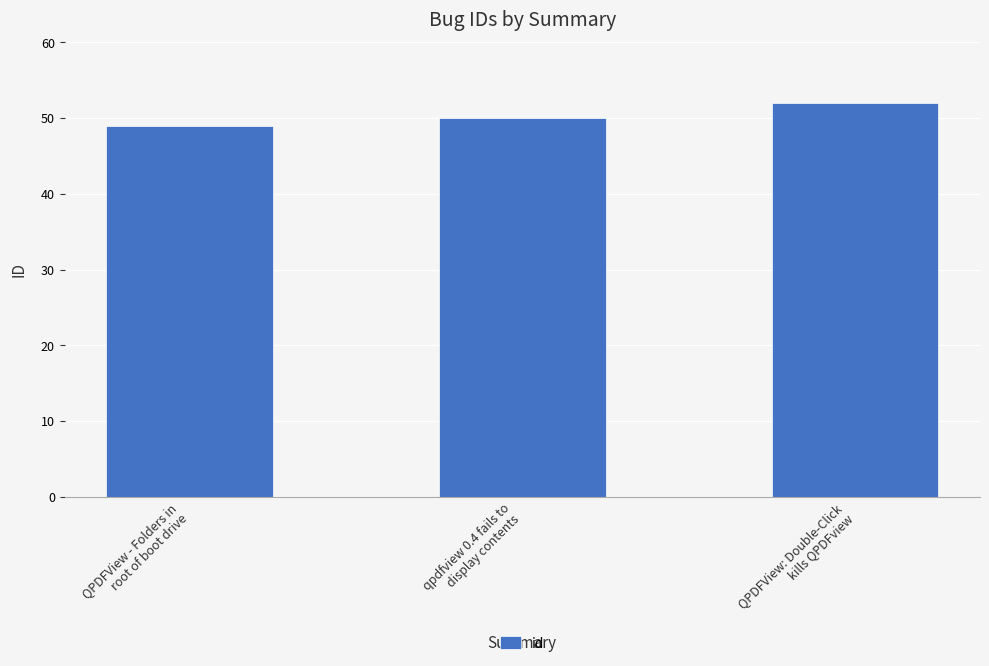

What is the label of the 2nd bar from the right?

qpdfview 0.4 fails to
display contents